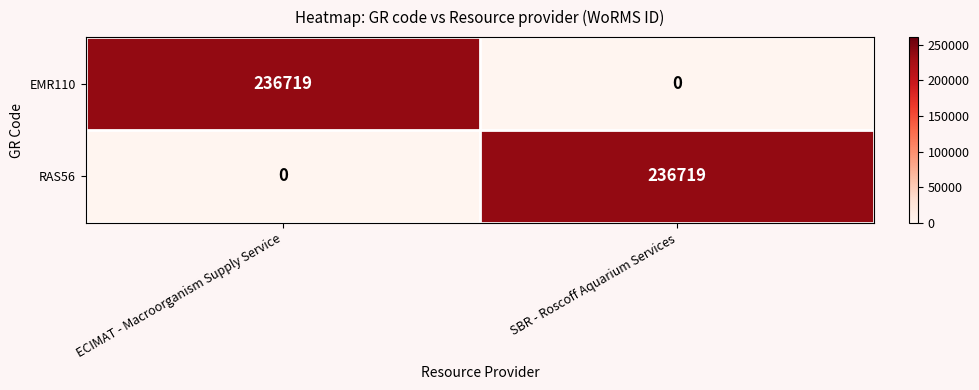

What is the difference between the highest and lowest values at ECIMAT - Macroorganism Supply Service?

236719